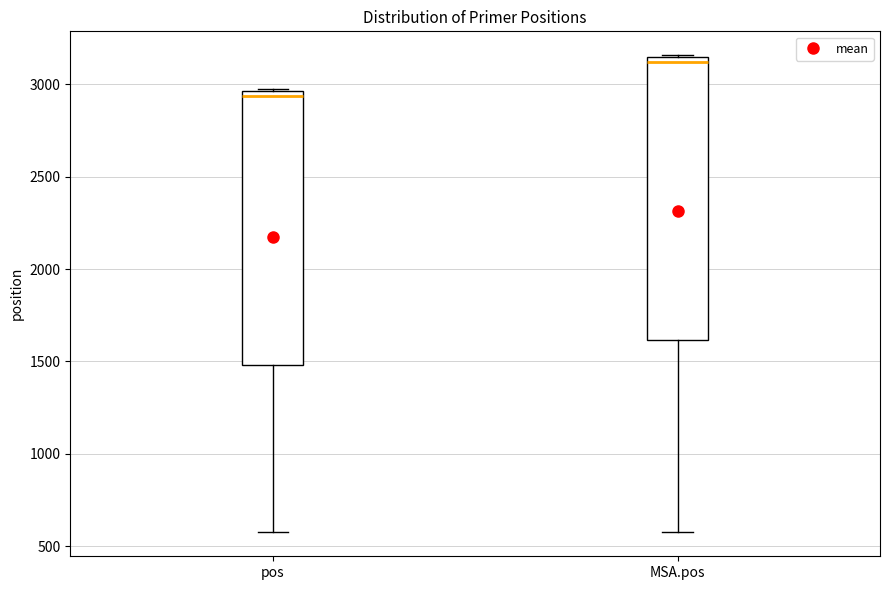

Reading left to right, transcribe this box plot: for each box, give where its median line is, the range the box spans, and where its two whiskers end, as read against the y-axis. The values are not printed on the chart, so give them approximately, as read against the axis.

pos: median 2950 (just below the box's upper edge), box 1500 to 2950, whiskers 550 to 2950
MSA.pos: median 3100, box 1600 to 3150, whiskers 600 to 3150